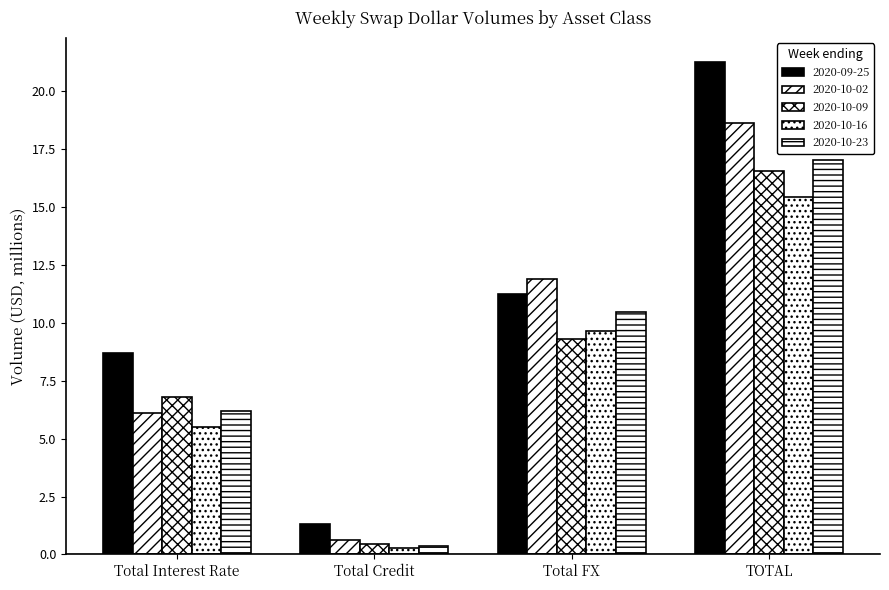

How many distinct data groups are displayed?

5